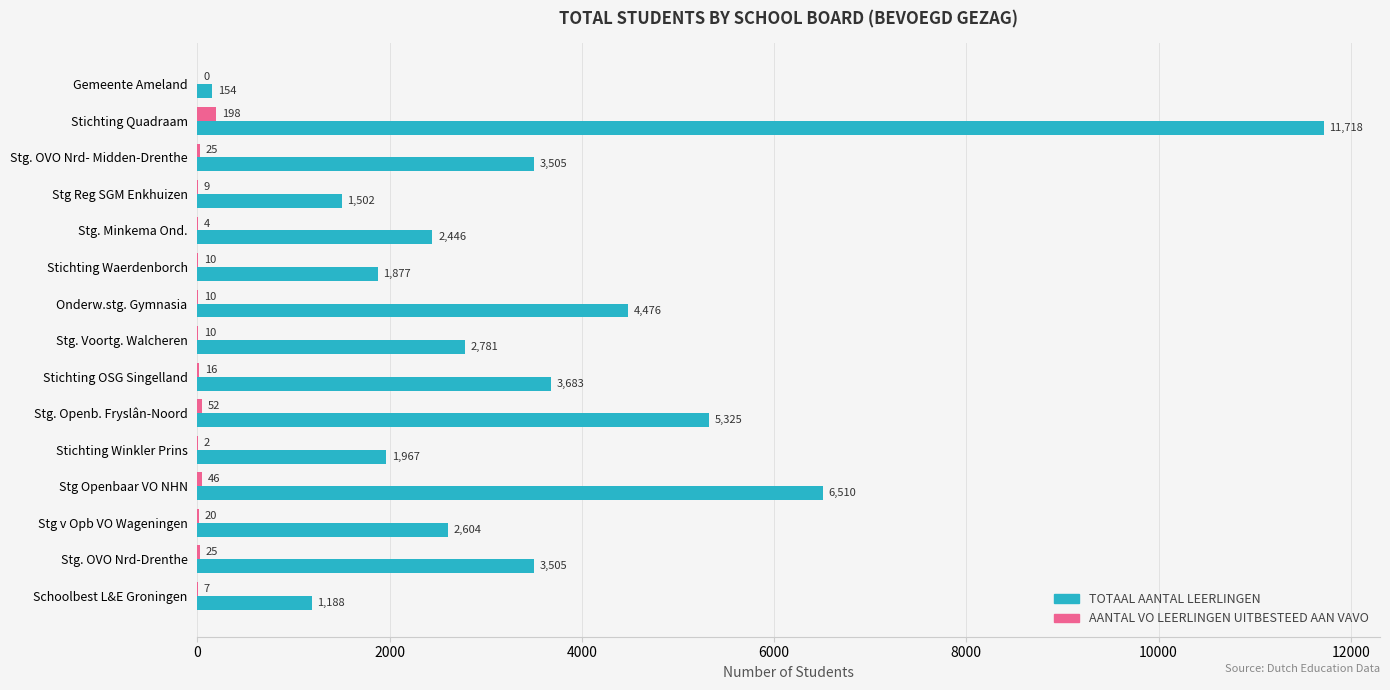

What is the sum of all TOTAAL AANTAL LEERLINGEN values?

53241